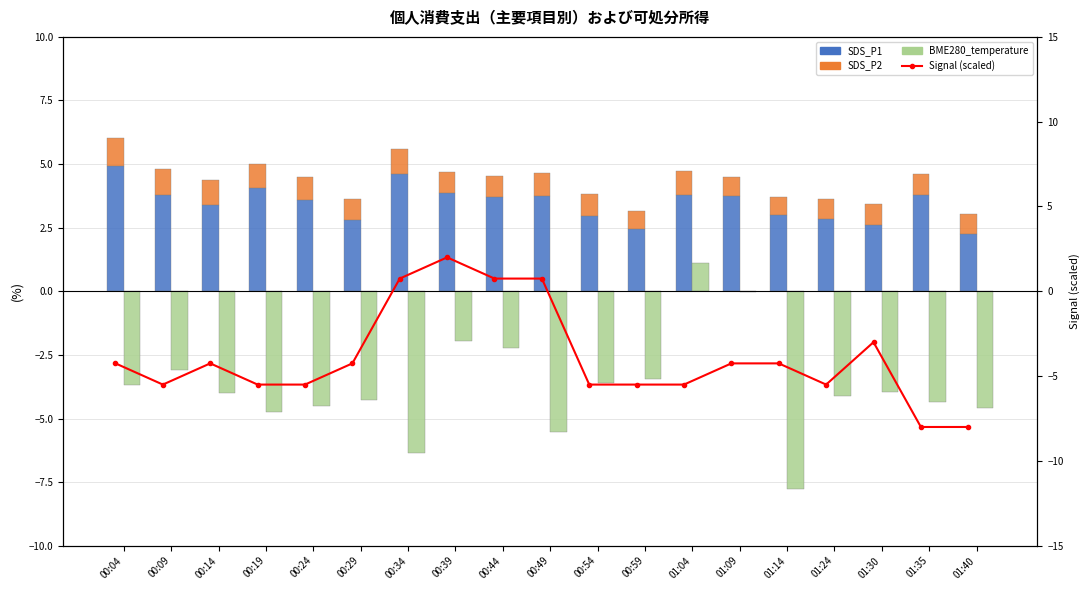

Between 00:09 and 00:44, which is larger?

00:09